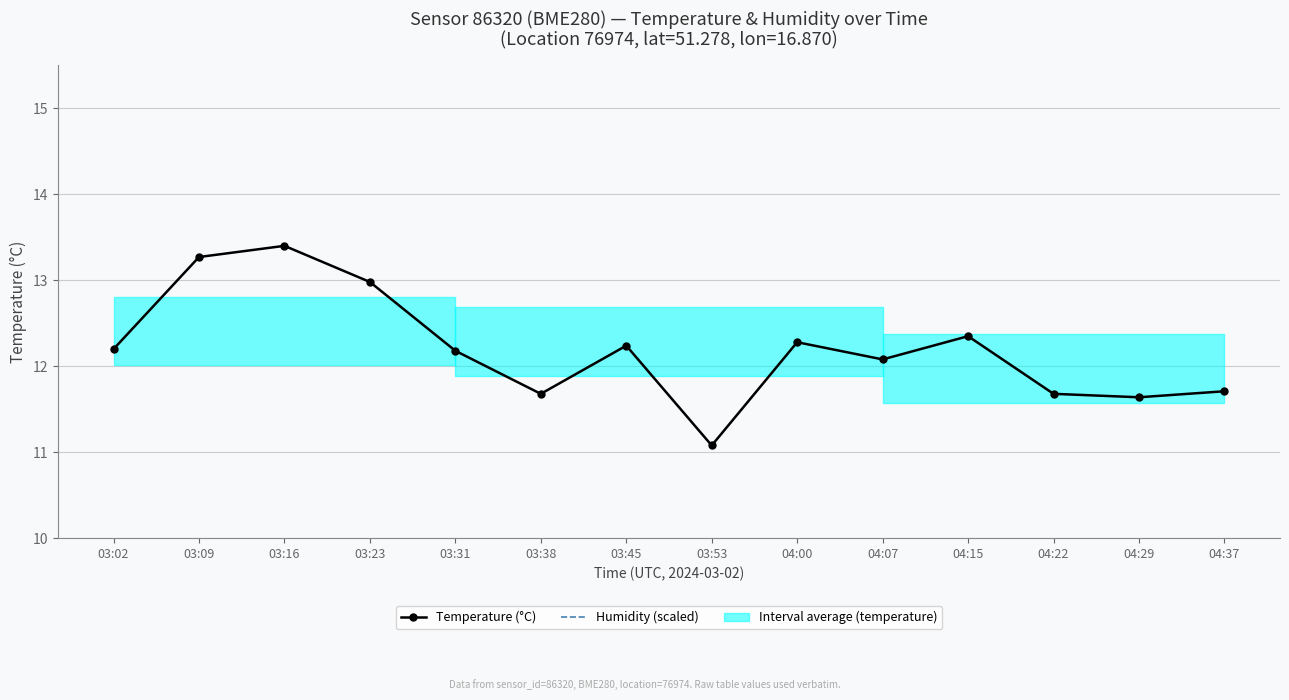

What is the spread (max minus min) of values at 03:45?

9.5